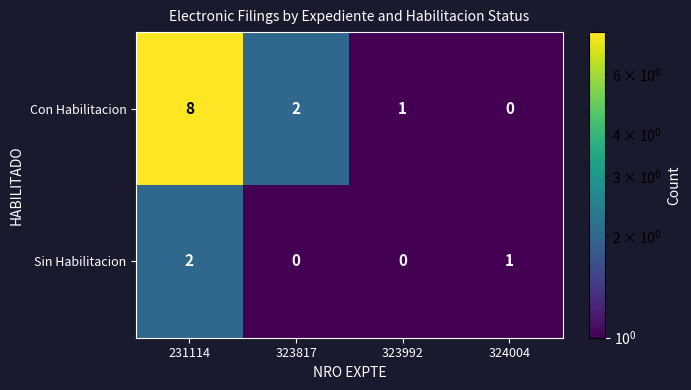

How many data points does each series have?

4